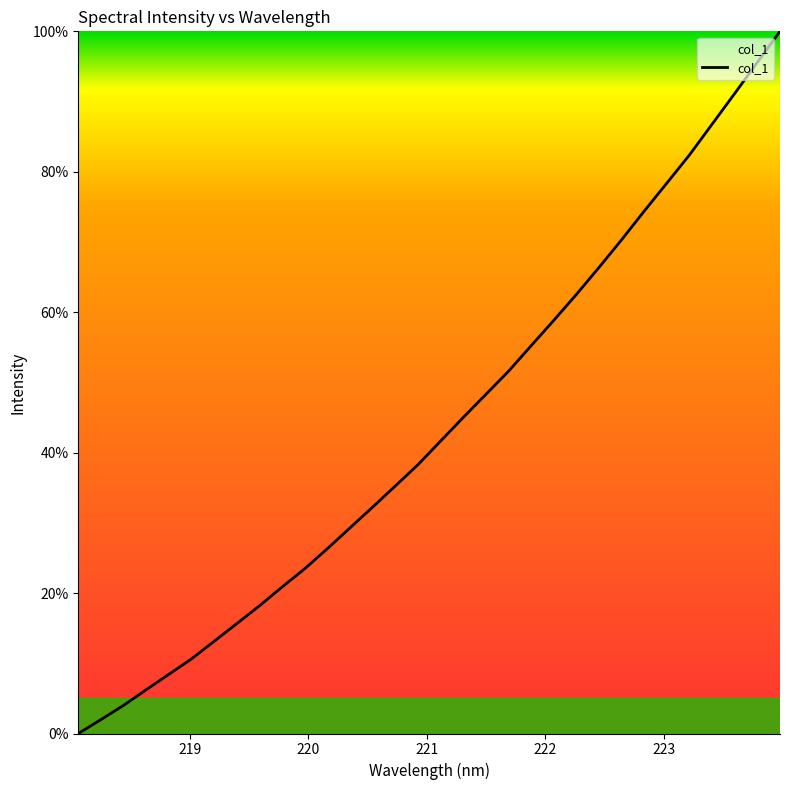

Does the chart display data point markers on the line(s)?

No